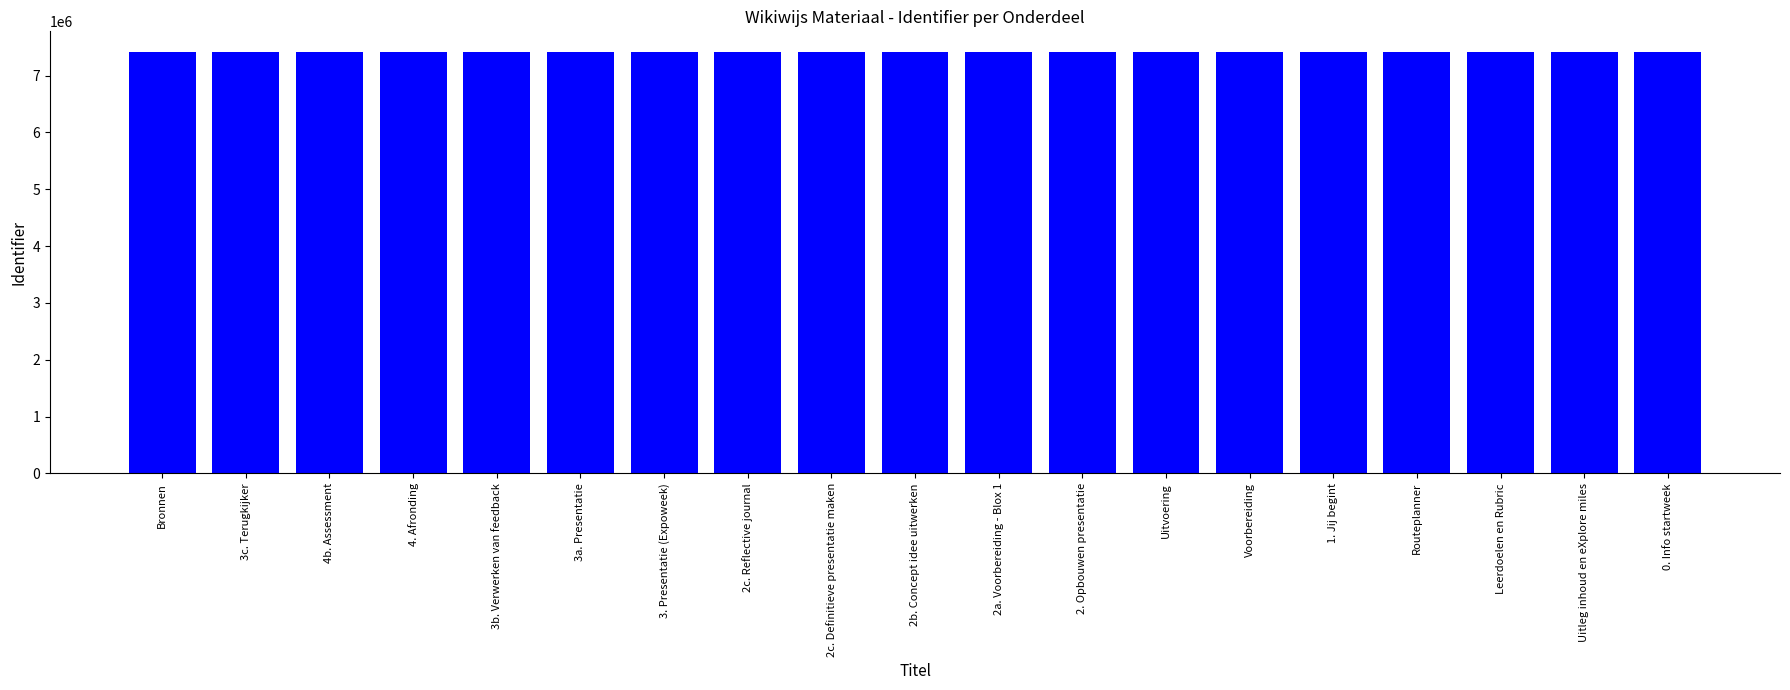

Does the chart contain stacked bars?

No